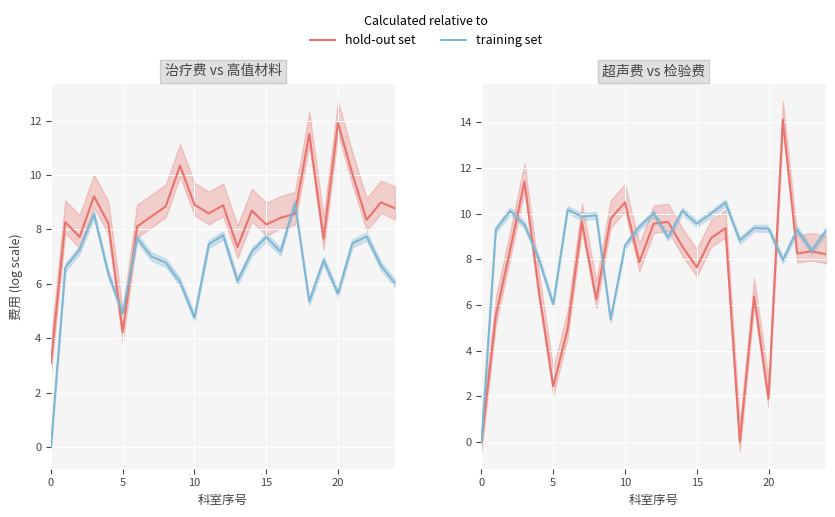

How many distinct data groups are displayed?

2